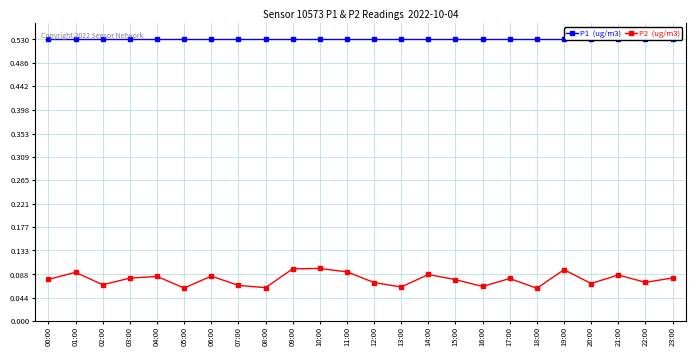

Is the value of P2 (ug/m3) at 07:00 greater than the value of P1 (ug/m3) at 19:00?

No